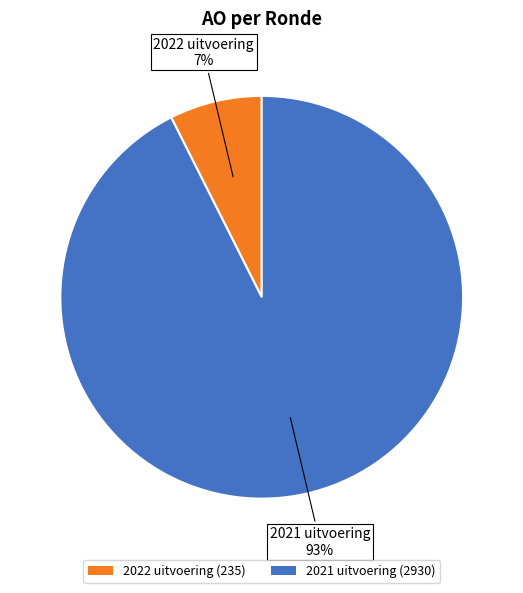

True or false: 2022 uitvoering accounts for 7% of the total.

True